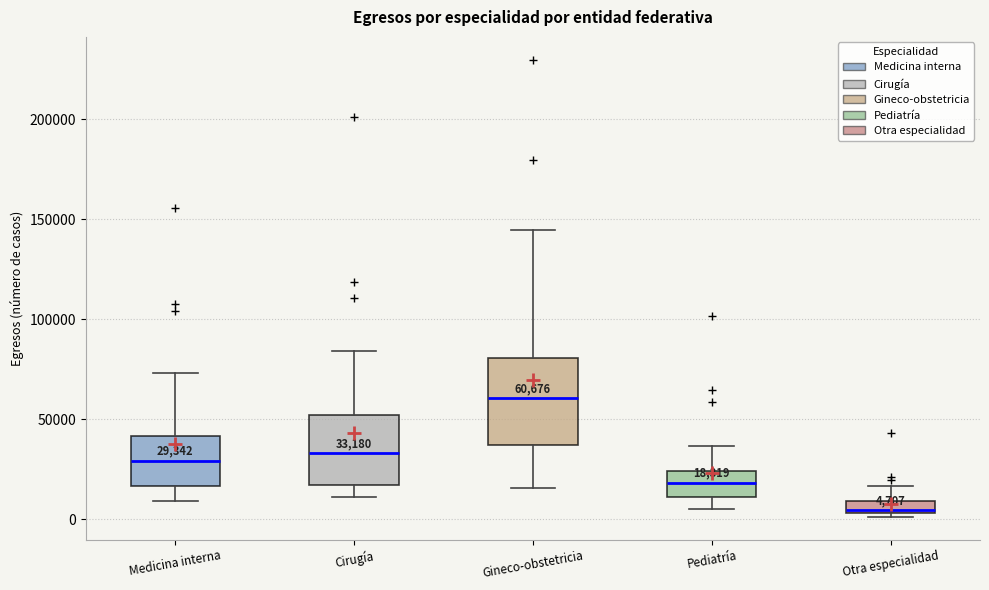

Comparing the boxes themselves (not the whiskers), which one is the tallest?

Gineco-obstetricia